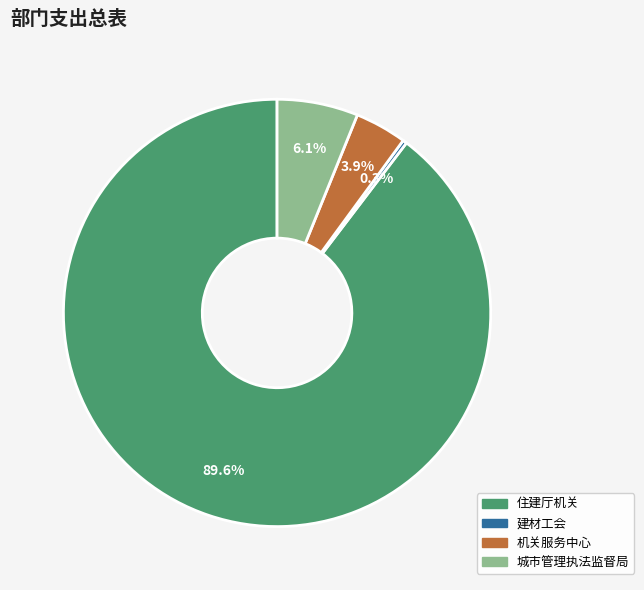

What is the total percentage of 建材工会 and 城市管理执法监督局?

6.4%